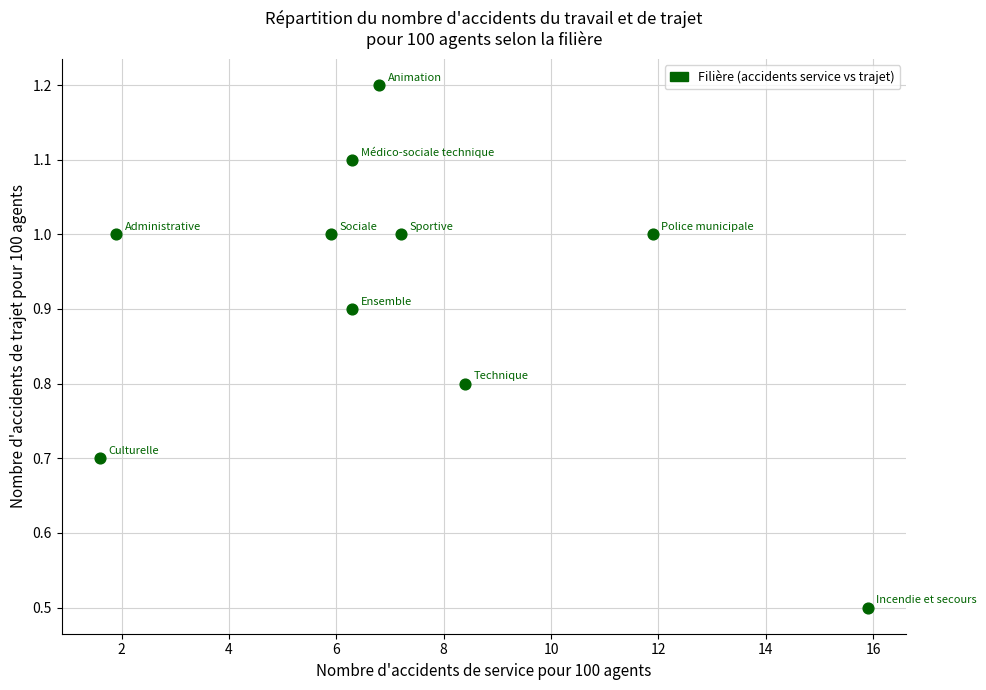

What is the average Y value?

0.9